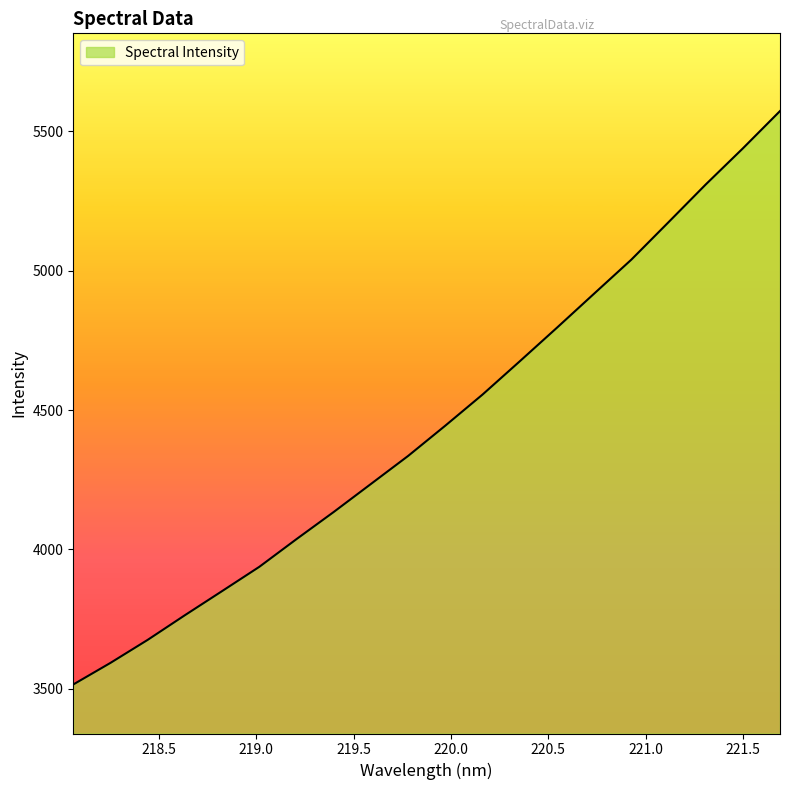

What is the difference between the maximum and minimum values?

2056.0